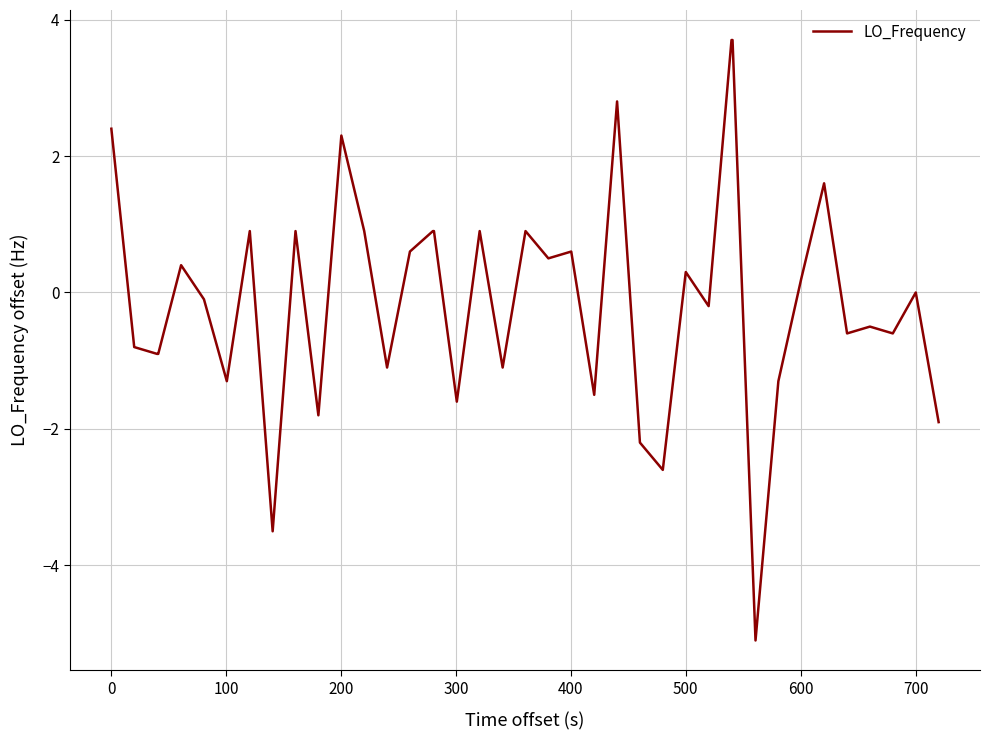

How many series are shown in this chart?

1